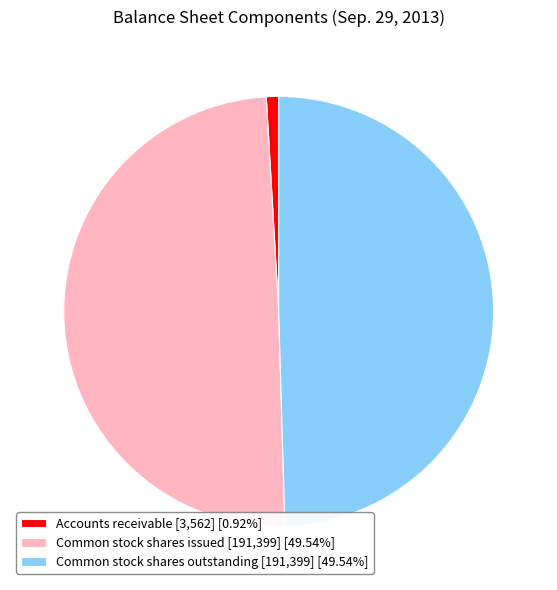

Is the sum of Common stock shares outstanding [191,399] [49.54%] and Common stock shares issued [191,399] [49.54%] greater than half?

Yes